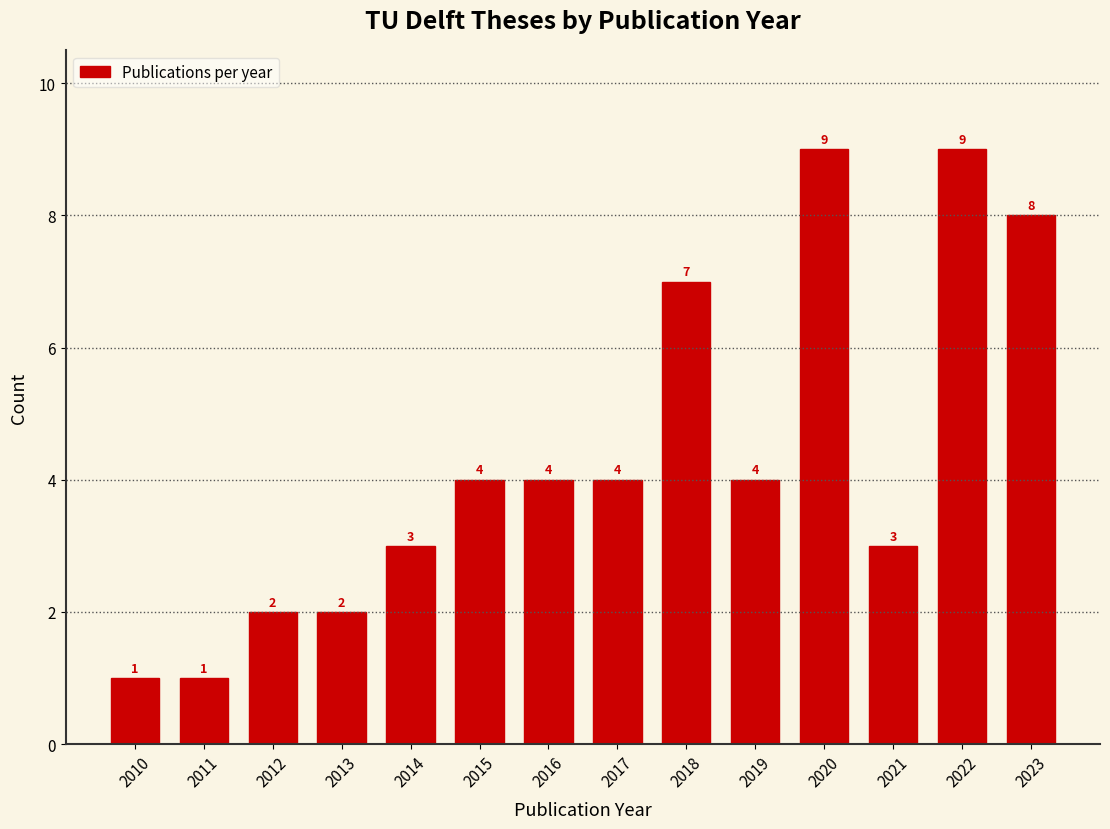

Reading left to right, list all the values displayed in this chart.

2010=1	2011=1	2012=2	2013=2	2014=3	2015=4	2016=4	2017=4	2018=7	2019=4	2020=9	2021=3	2022=9	2023=8